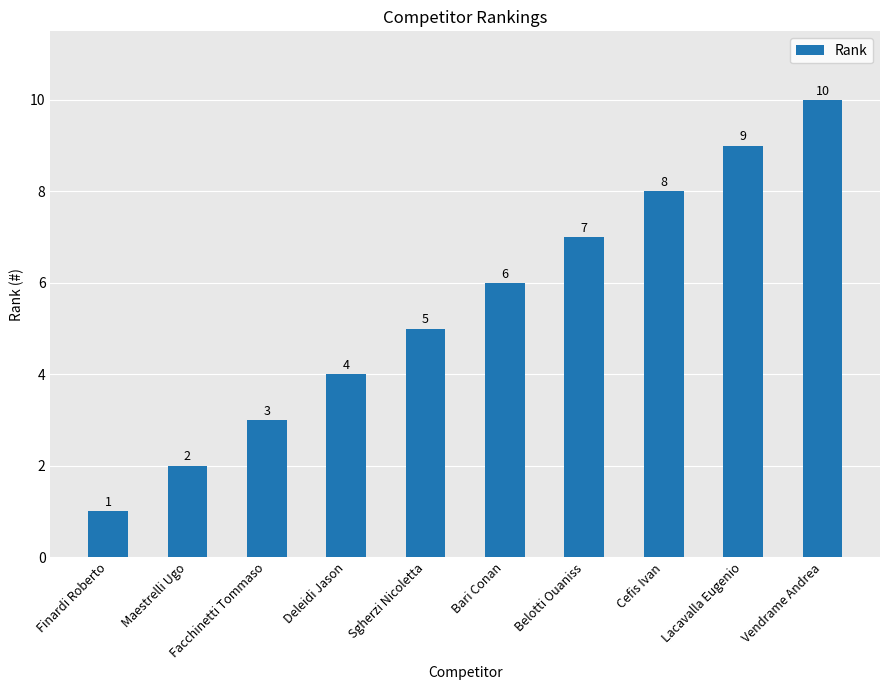

The chart shows a value of 9 at Lacavalla Eugenio. True or false?

True